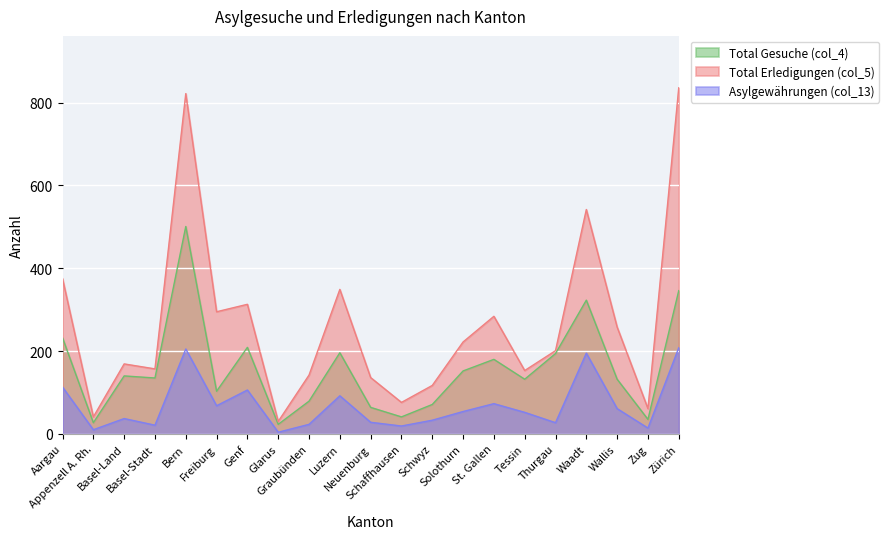

What position from the right is Waadt?

4